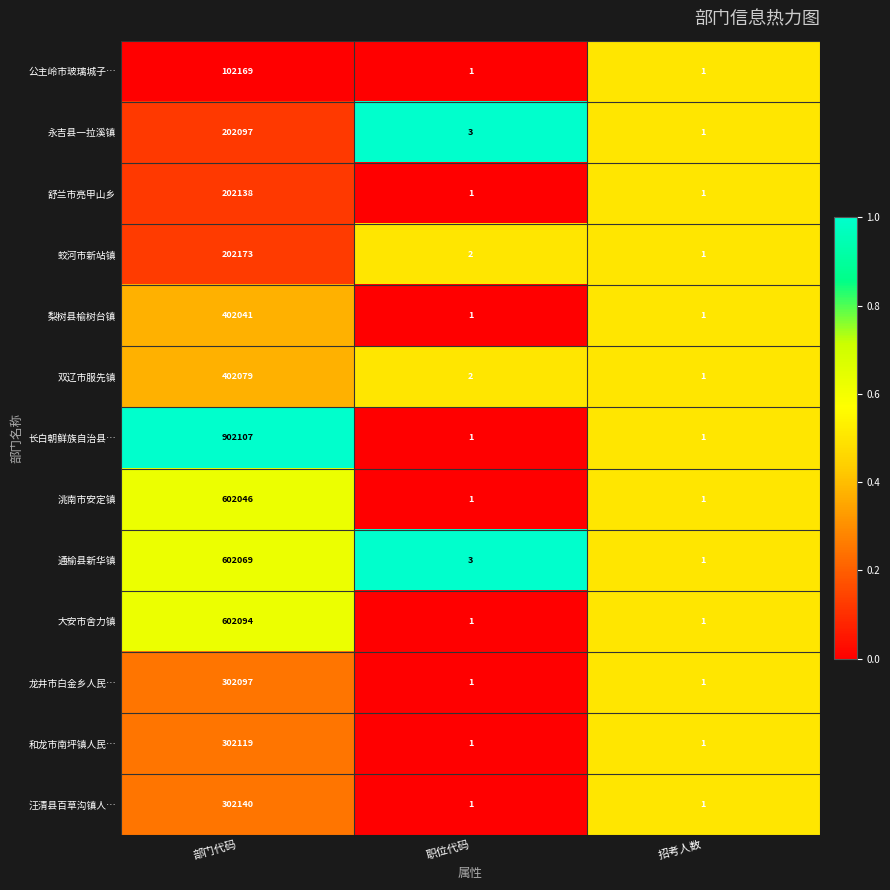

What is the average value of the 双辽市服先镇 series?

134027